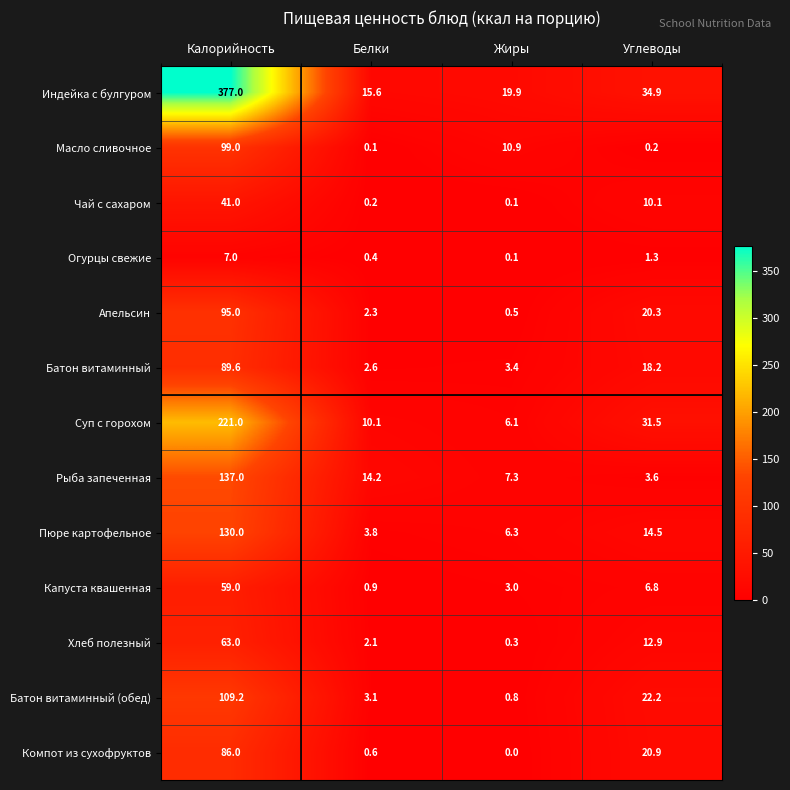

Where is Масло сливочное nearest to the value 49?

Жиры